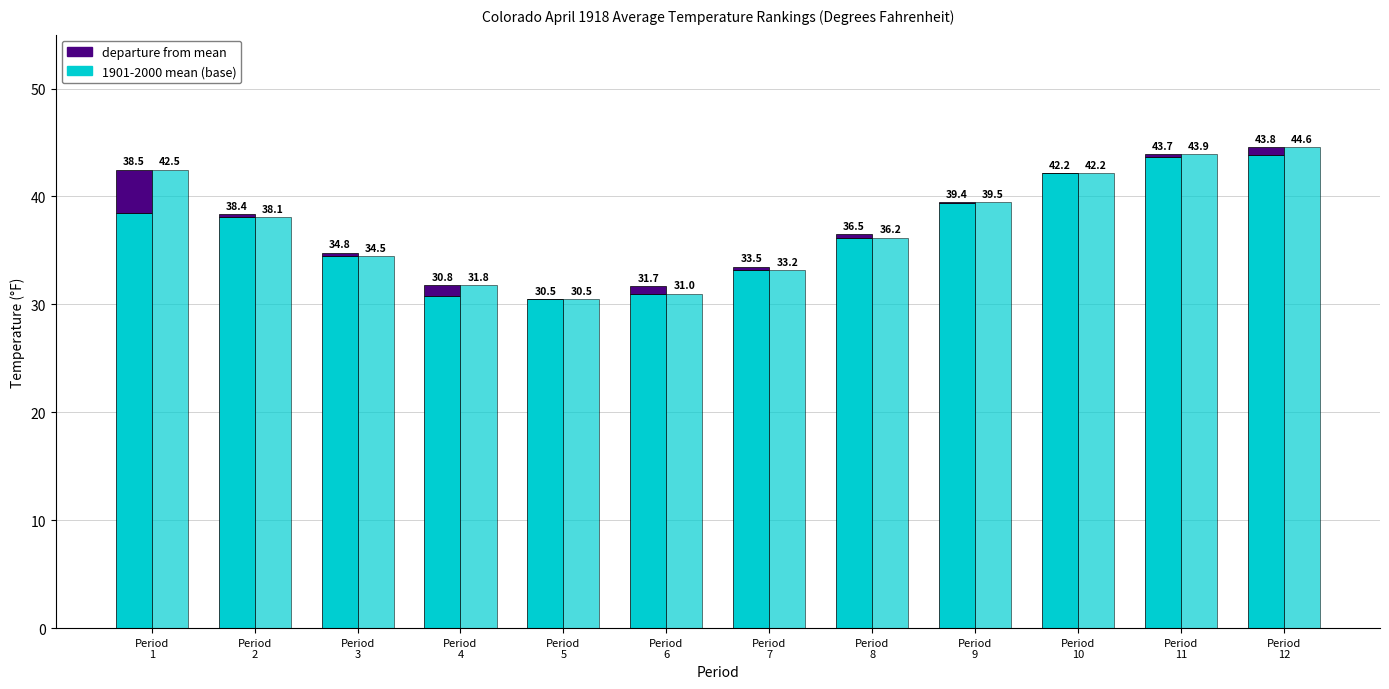

Which series has the largest total across all categories?

1901-2000 Mean